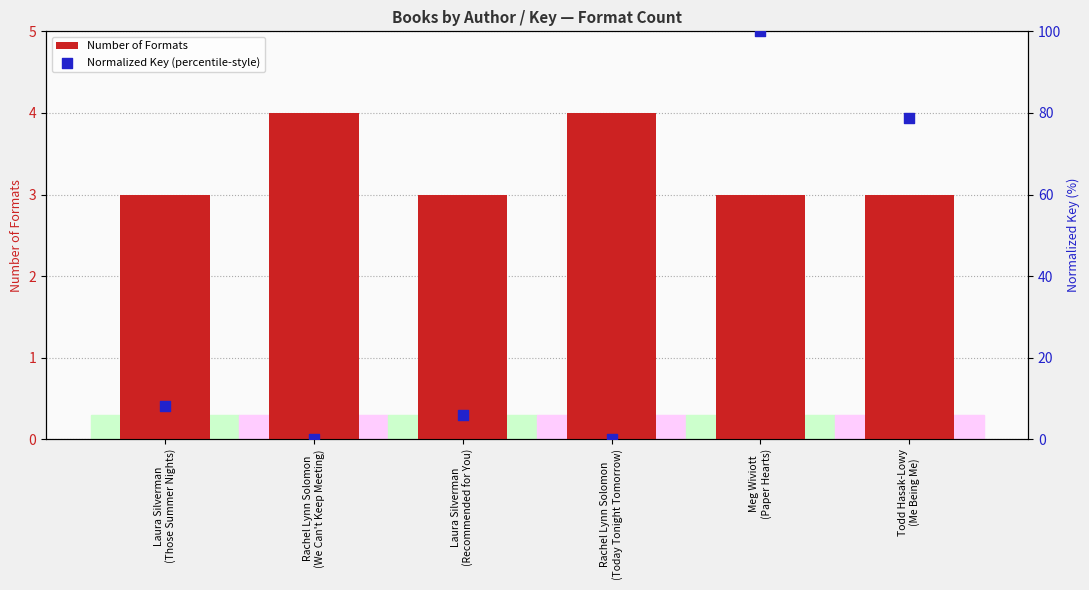

Is the value of Normalized Key (percentile-style) at Rachel Lynn Solomon
(Today Tonight Tomorrow) greater than the value of Number of Formats at Meg Wiviott
(Paper Hearts)?

No